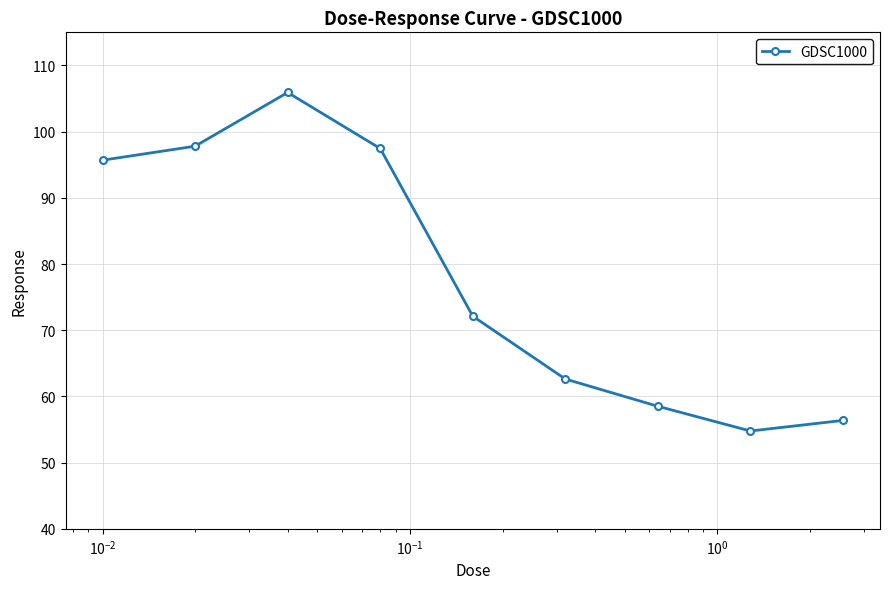

How many interior local valleys (lower than both neighbors) does the data have?

1